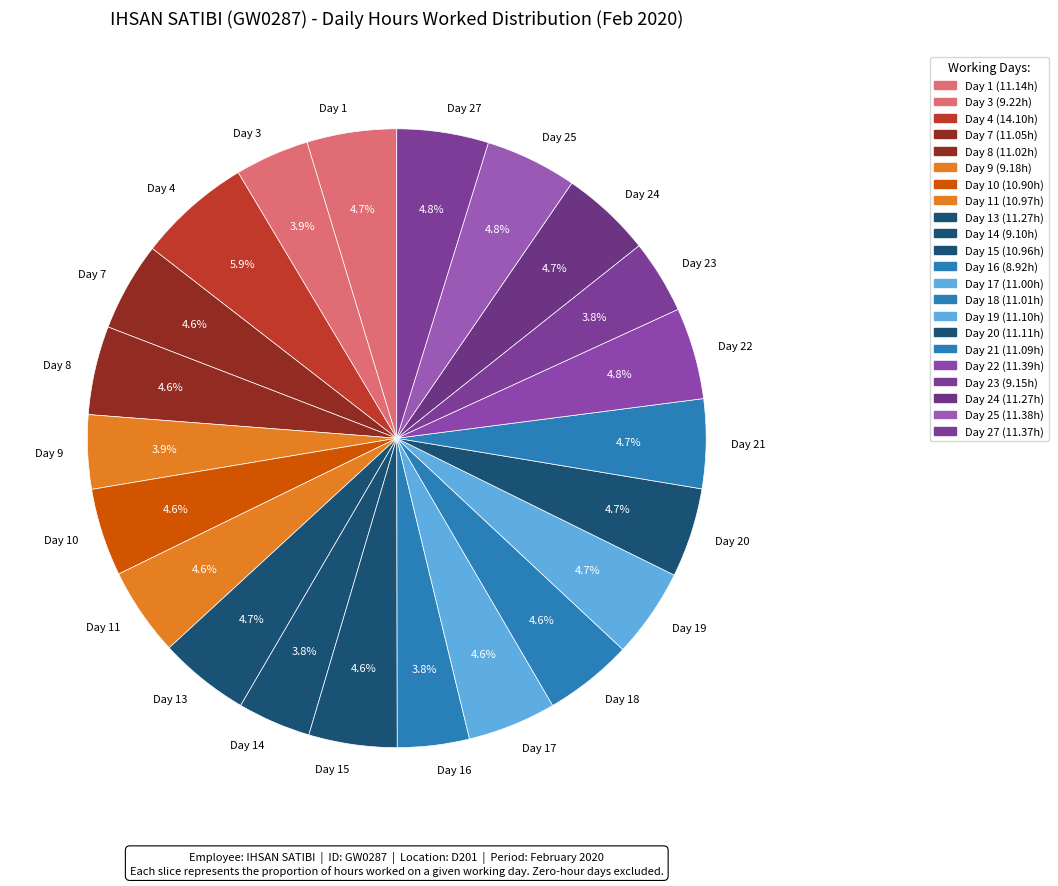

How much of the chart is everything except Day 15?

95.4%